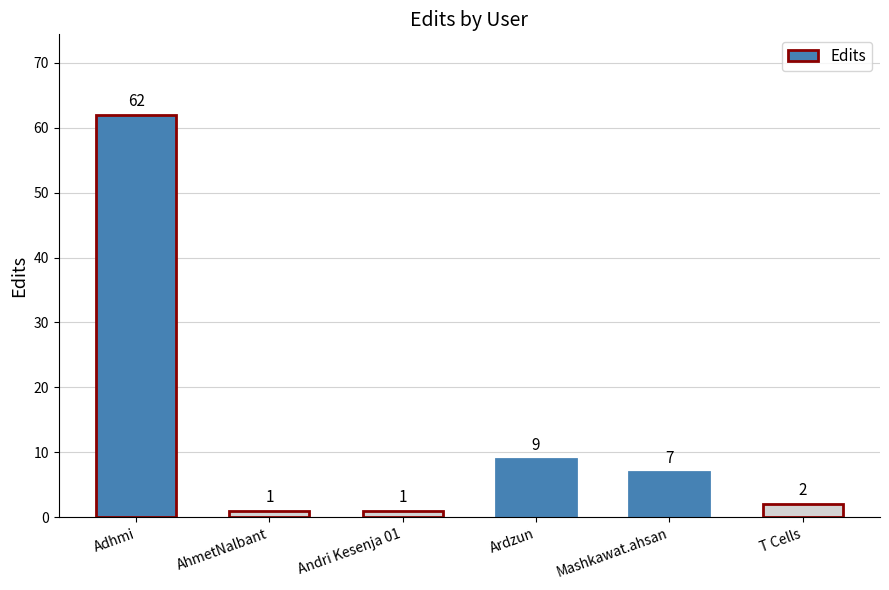

What position from the right is T Cells?

1